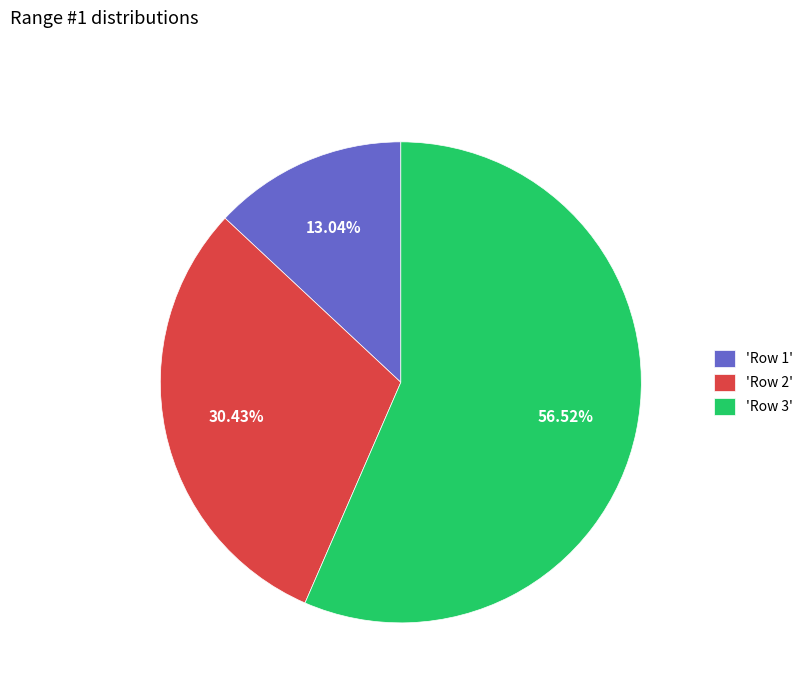

Between 'Row 3' and 'Row 1', which is larger?

'Row 3'